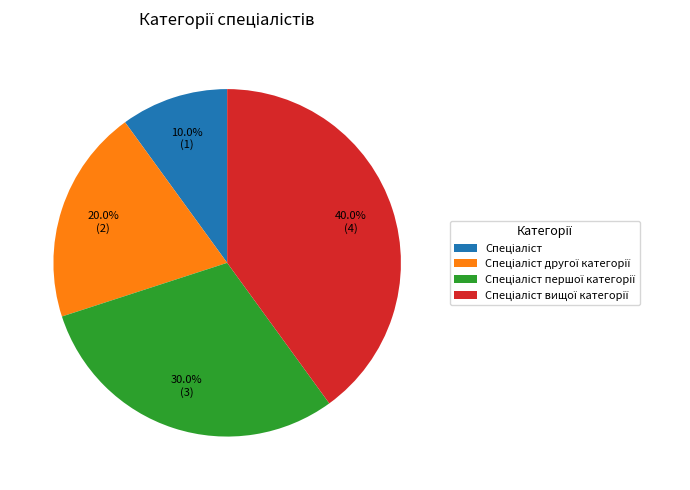

To the nearest percent, what is the difference between the Спеціаліст першої категорії and Спеціаліст другої категорії slice percentages?

10%